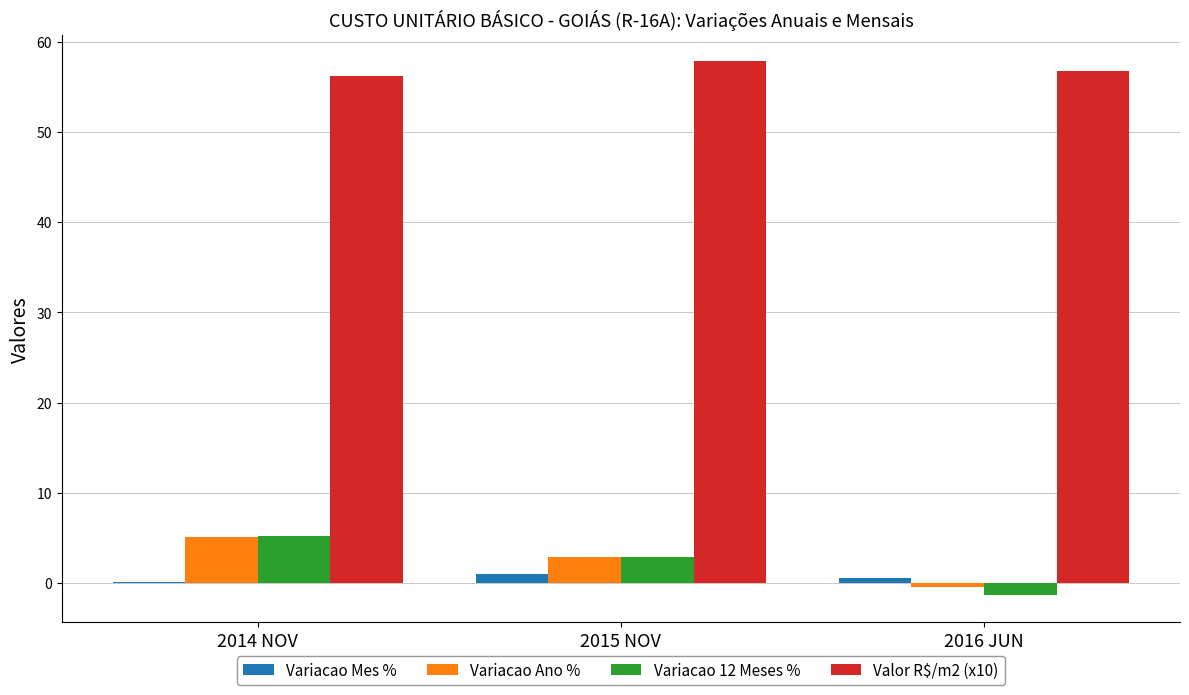

Reading left to right, list all the values displayed in this chart.

Variacao Mes %: 0.2	0.9	0.6
Variacao Ano %: 5.1	2.9	-0.4
Variacao 12 Meses %: 5.2	2.9	-1.4
Valor R$/m2 (x10): 56.2	57.8	56.7